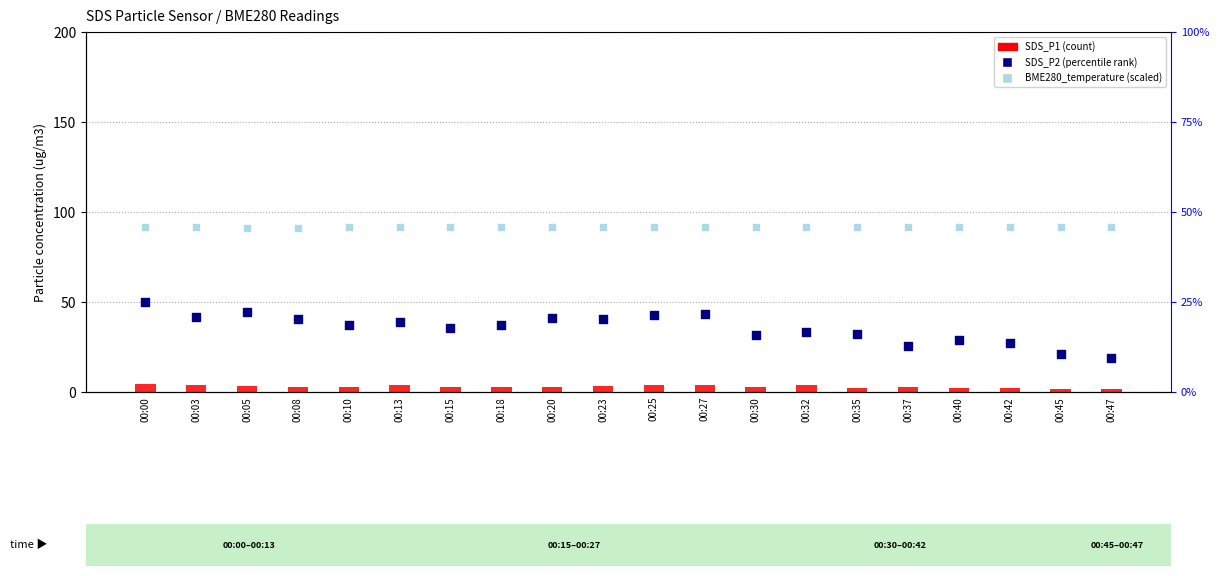

At which category is the sum across all series the highest?

00:00